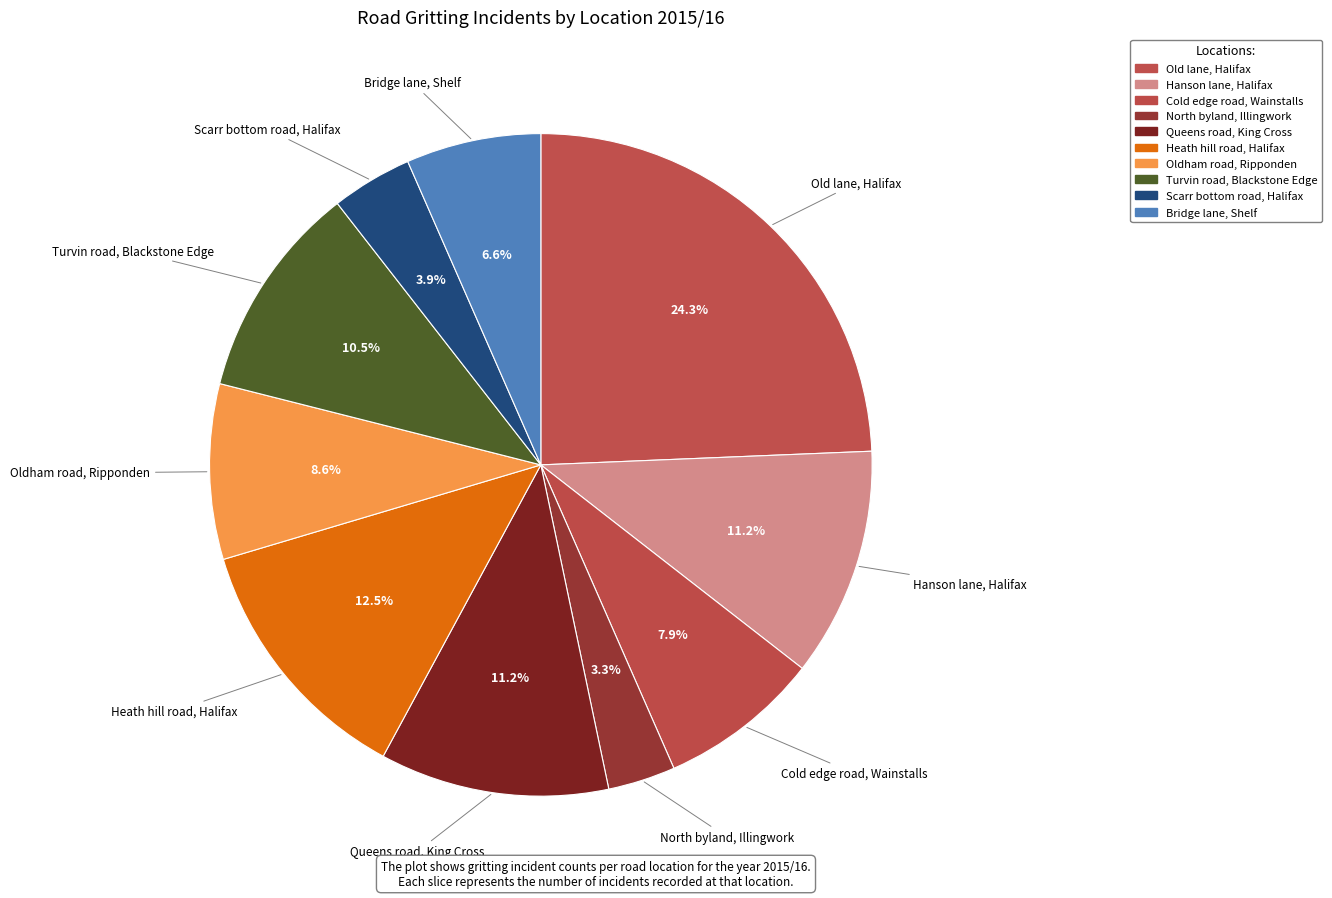

What is the largest slice in the pie chart?

Old lane, Halifax